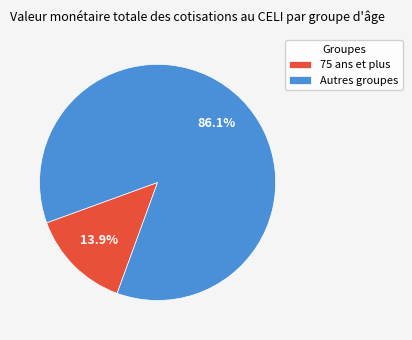

Which has a higher value, 75 ans et plus or Autres groupes?

Autres groupes